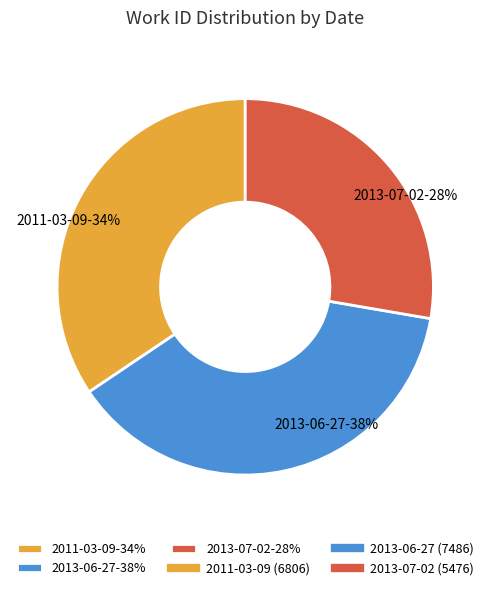

Is it true that 2011-03-09 is 34% of the pie?

True